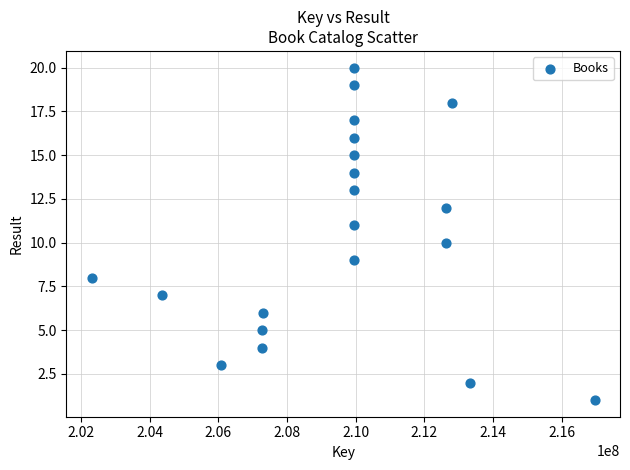

What is the range of Y values (max minus min)?

19